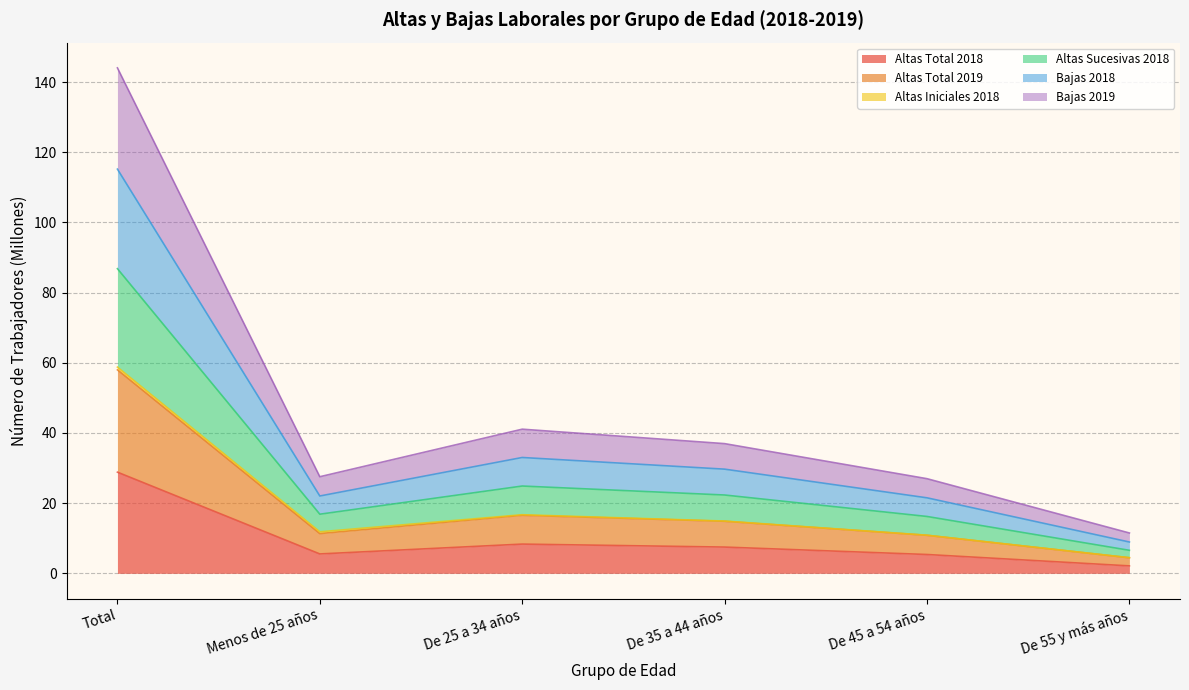

What is the minimum value for Altas Total 2018?

2.1